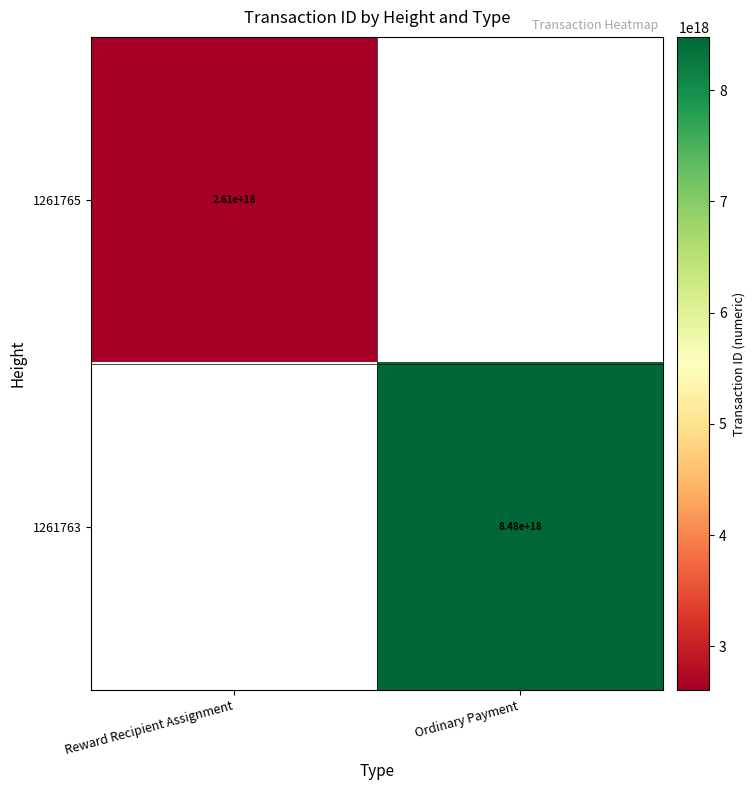

The 1261765 series shows 590536856985150848 at Reward Recipient Assignment. True or false?

False